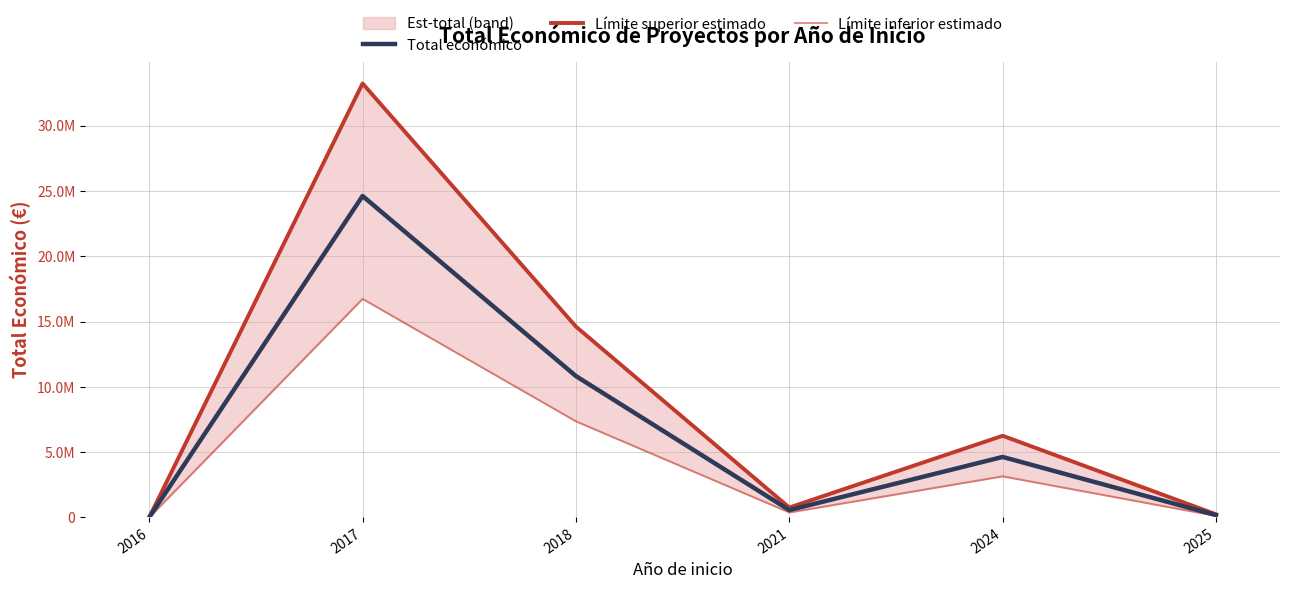

At how many categories does at least one series exceed 1418121?

3